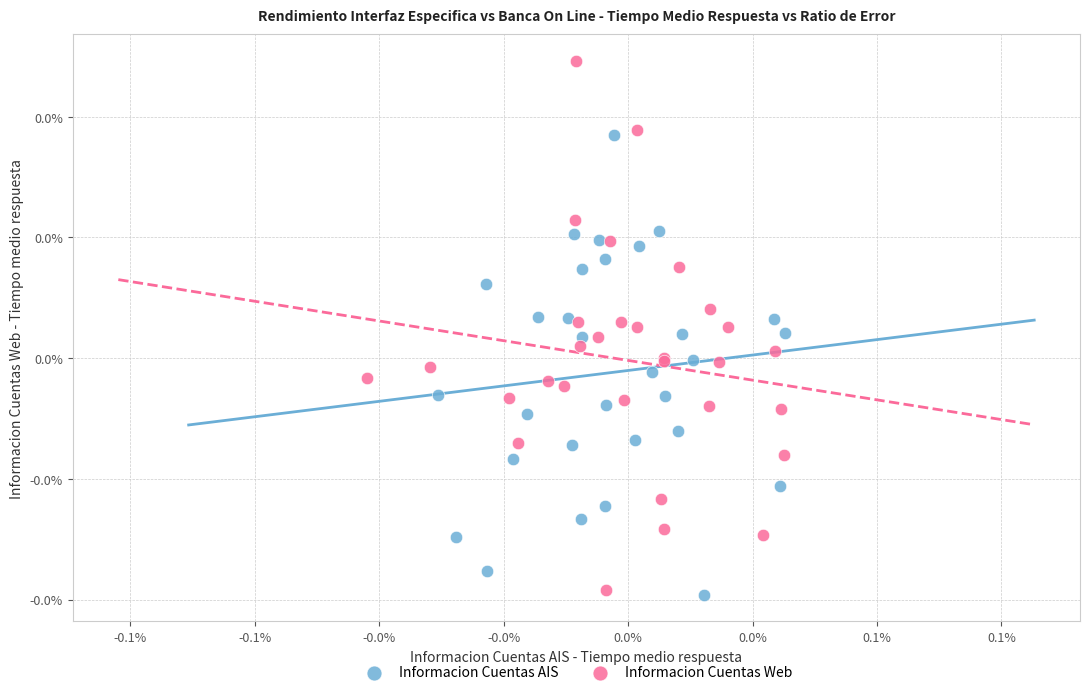

Which series reaches the maximum Y coordinate?

Informacion Cuentas Web